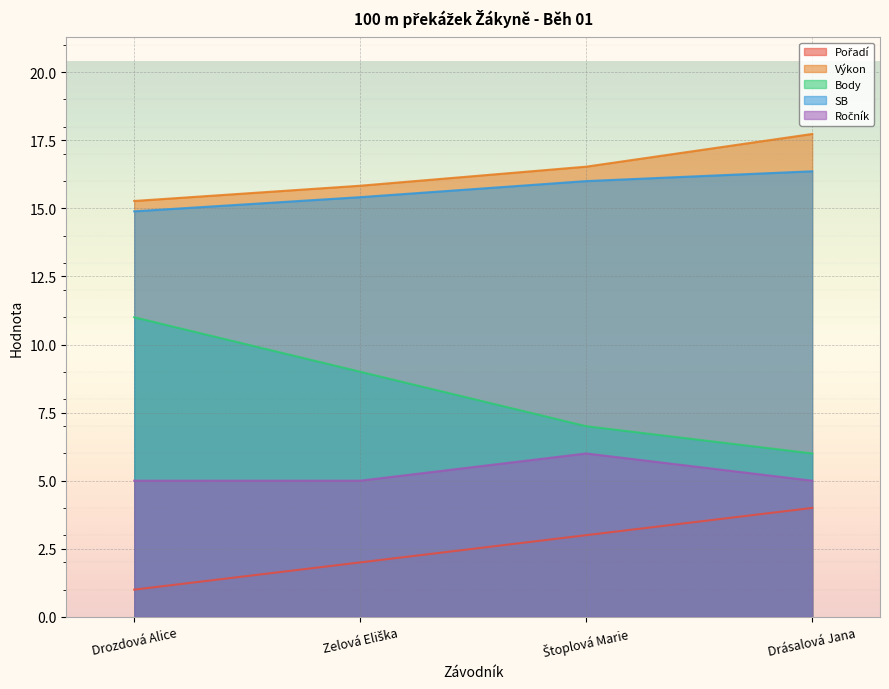

Is it true that Ročník equals 3.2 at Drozdová Alice?

False